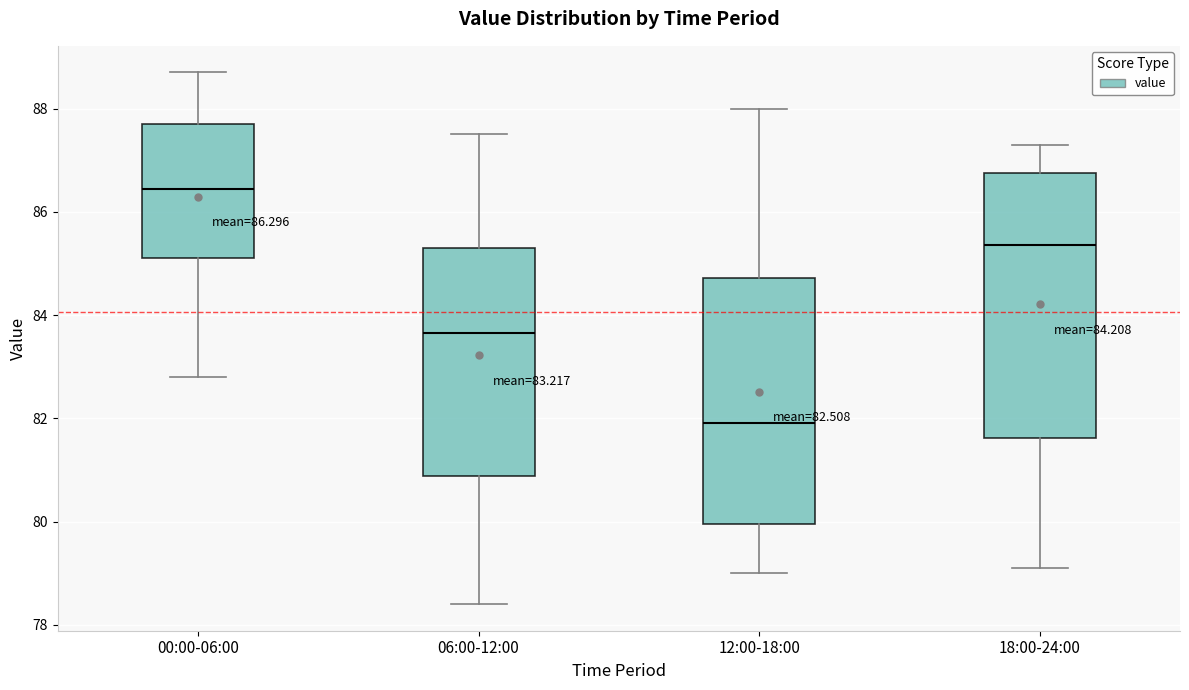

Which box is the tallest, from its lower edge to its upper edge?

18:00-24:00